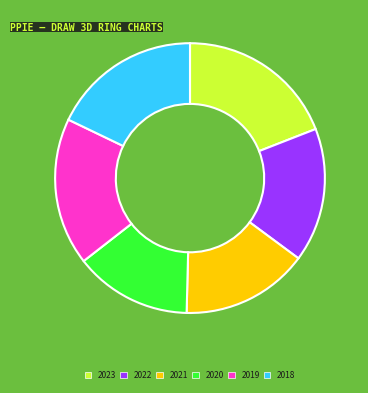

Which slice is the smallest?

2020